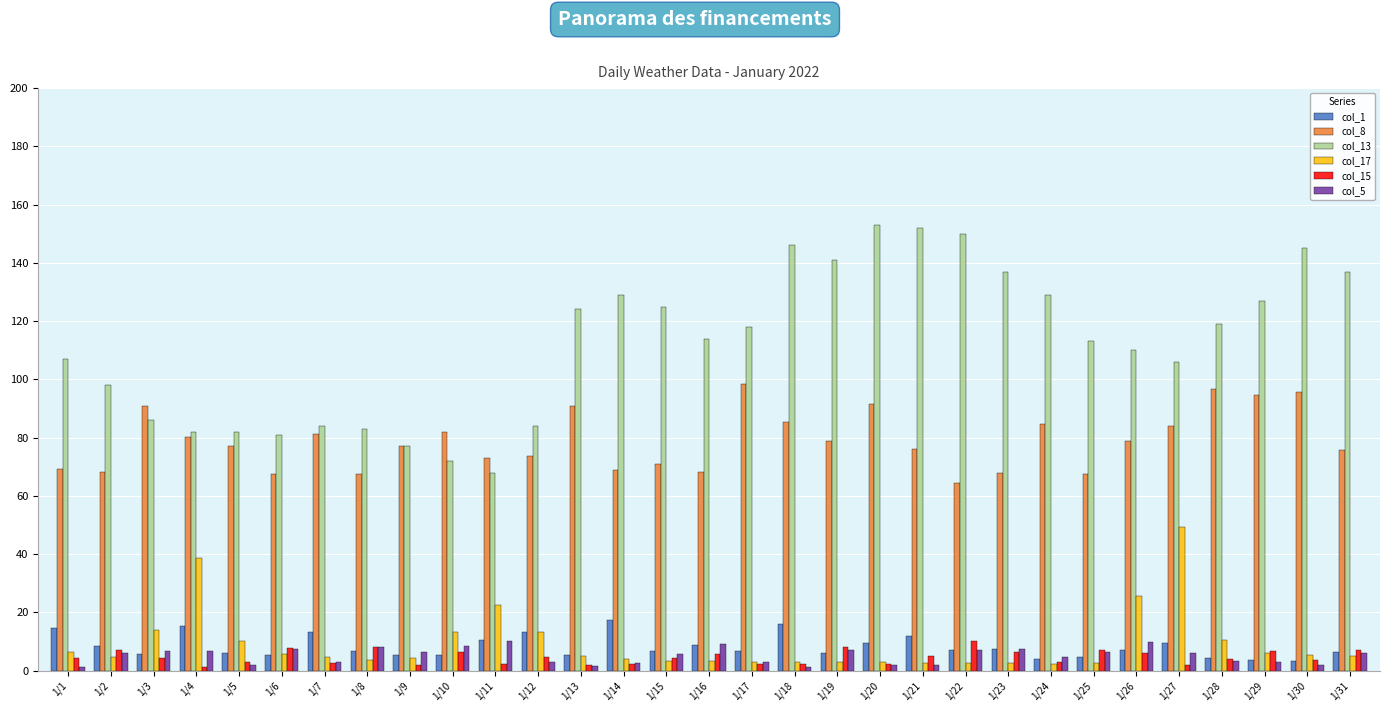

Which series has the largest total across all categories?

col_13